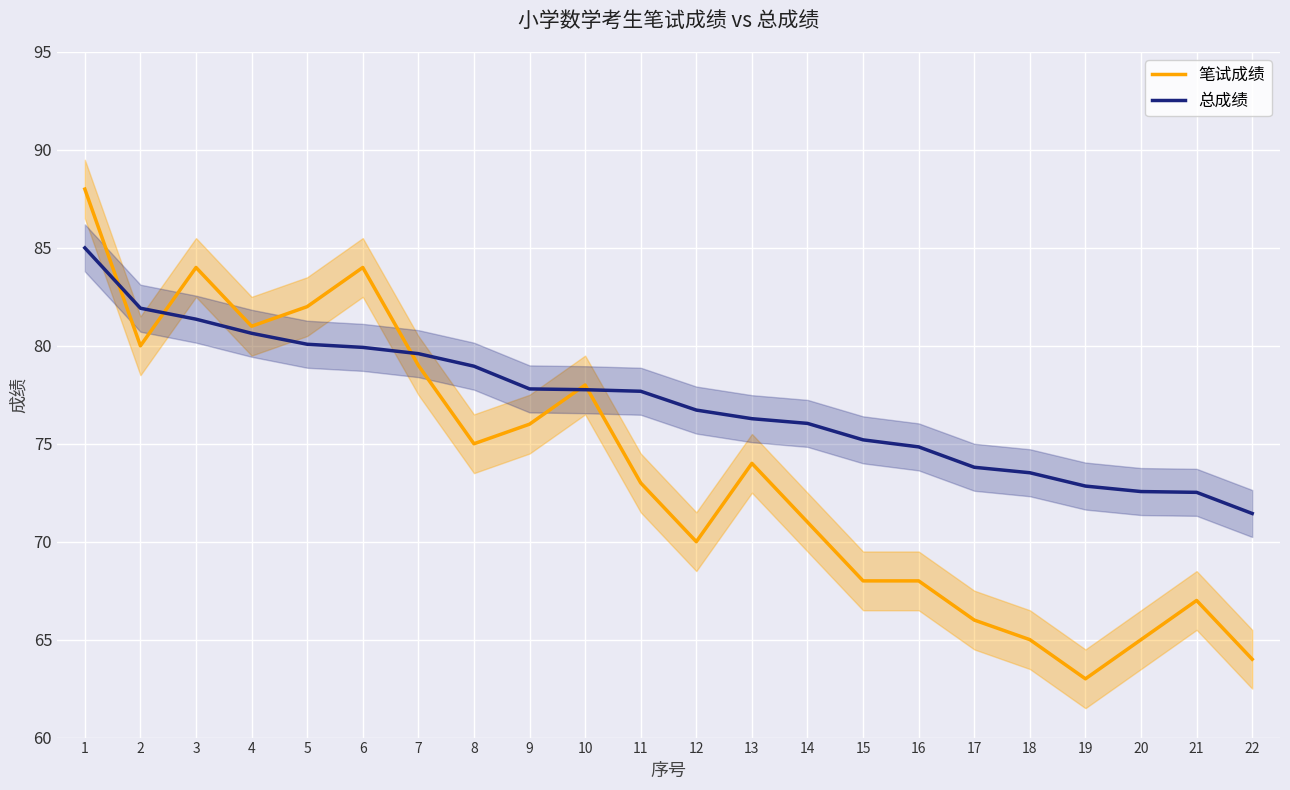

List the labels in order of 笔试成绩 value, largest first.

1, 3, 6, 5, 4, 2, 7, 10, 9, 8, 13, 11, 14, 12, 15, 16, 21, 17, 18, 20, 22, 19